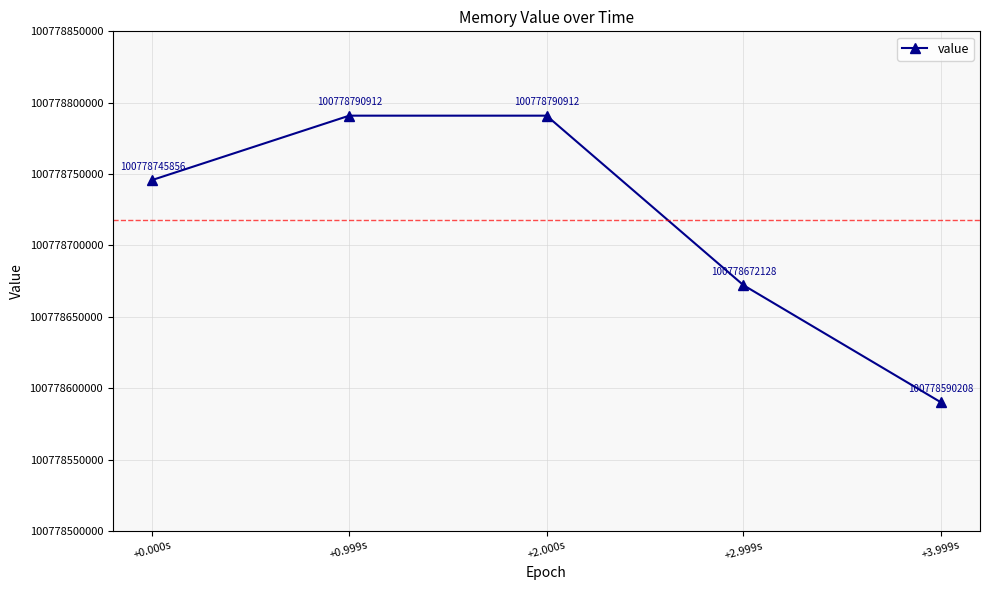

What is the difference between the second highest and minimum values?

200704